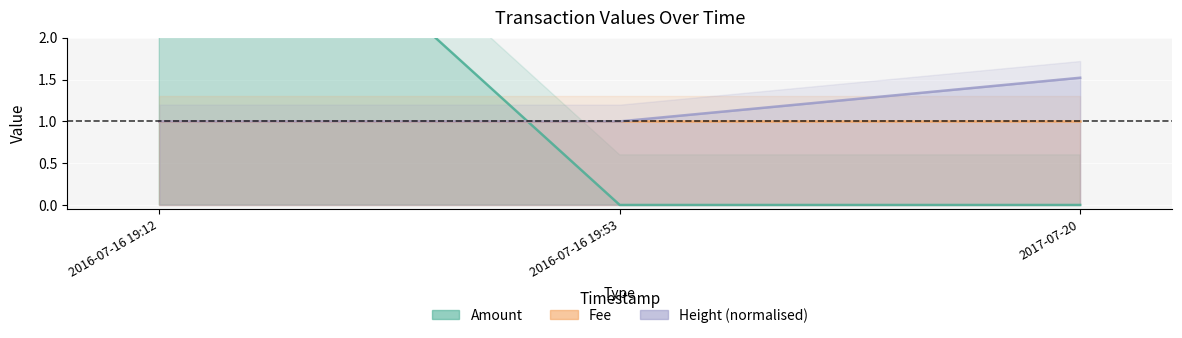

What is the total value across all series at 2016-07-16 19:53?

1.0